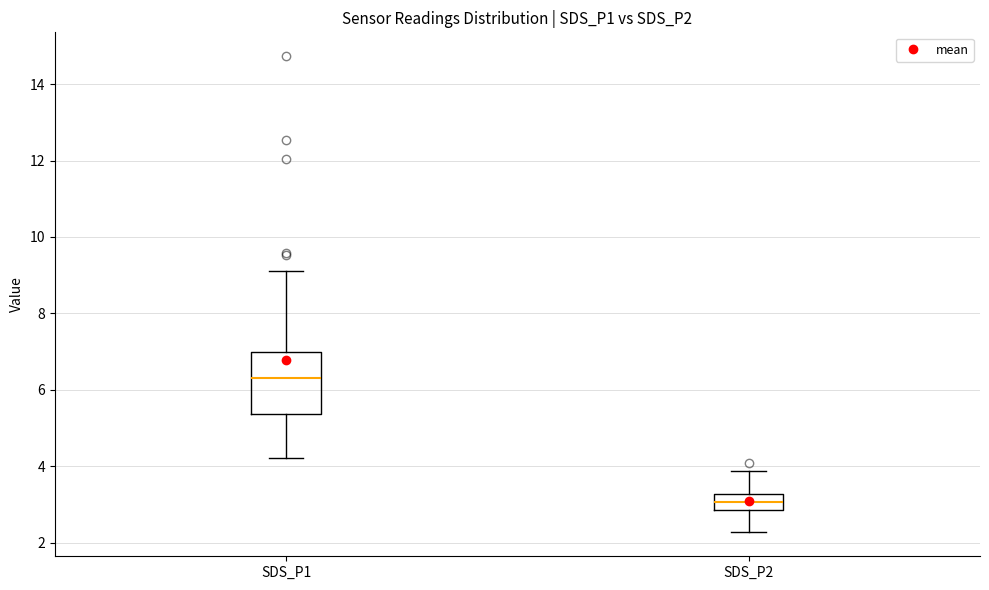

Comparing the boxes themselves (not the whiskers), which one is the tallest?

SDS_P1